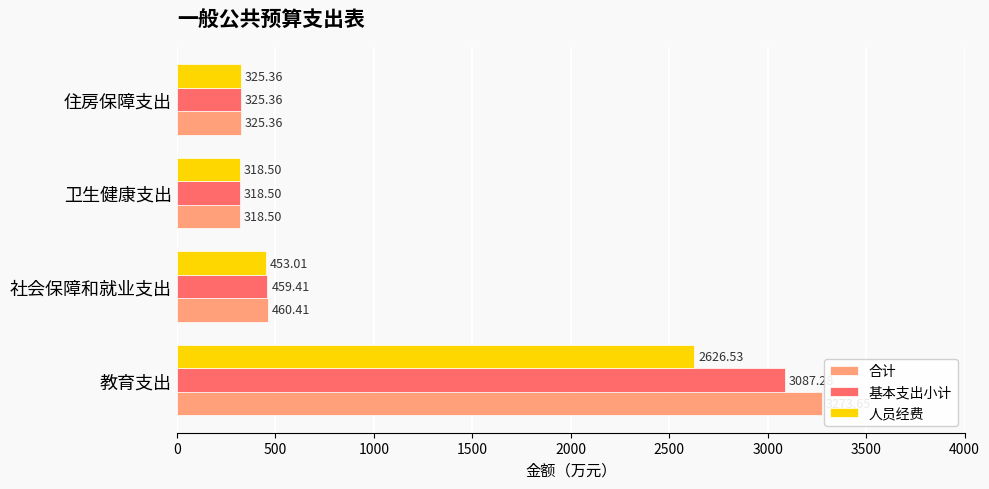

Rank the series by their average value, from highest to lowest.

合计, 基本支出小计, 人员经费